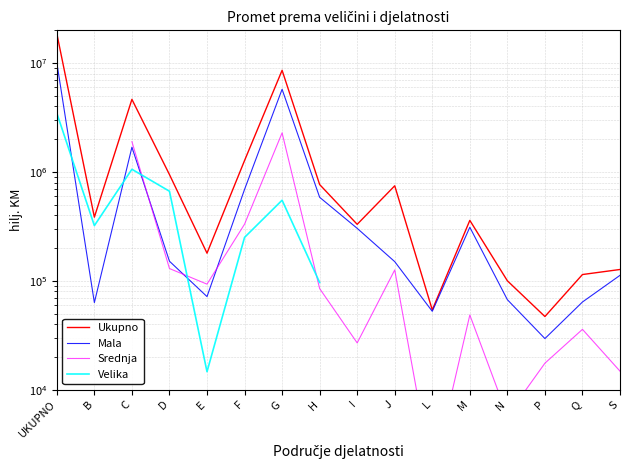

At how many categories does at least one series exceed 14765014?

1